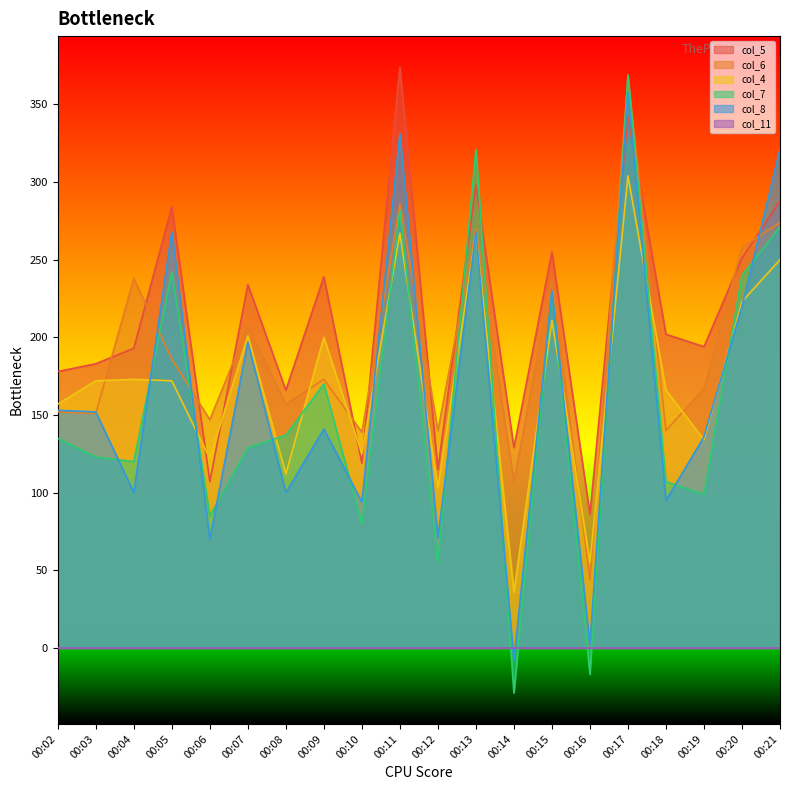

At which label does col_4 reach its peak?

00:17